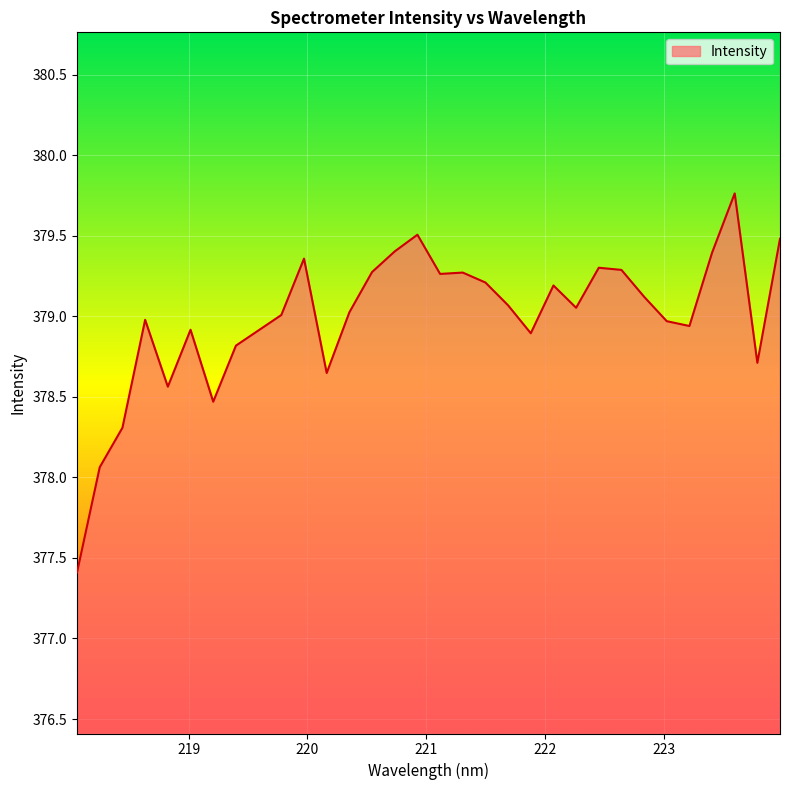

How many lines are shown in the chart?

1